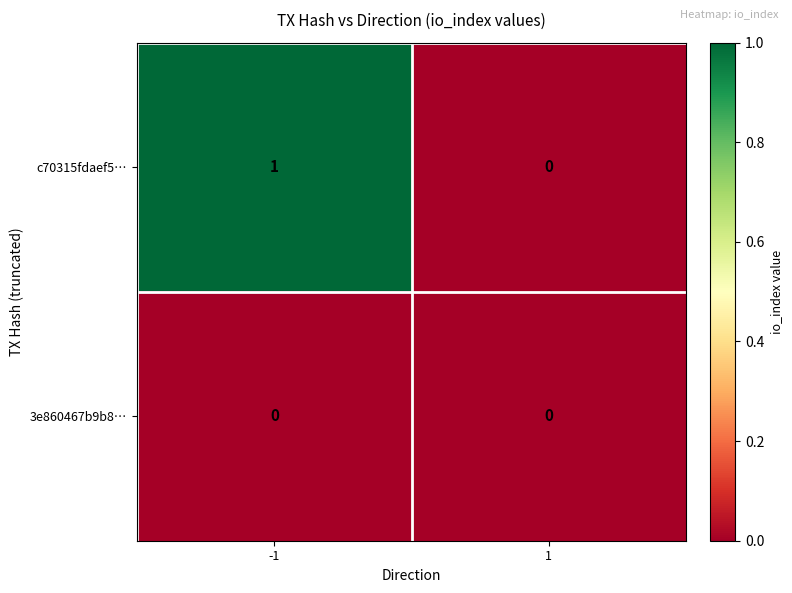

How many data points does each series have?

2